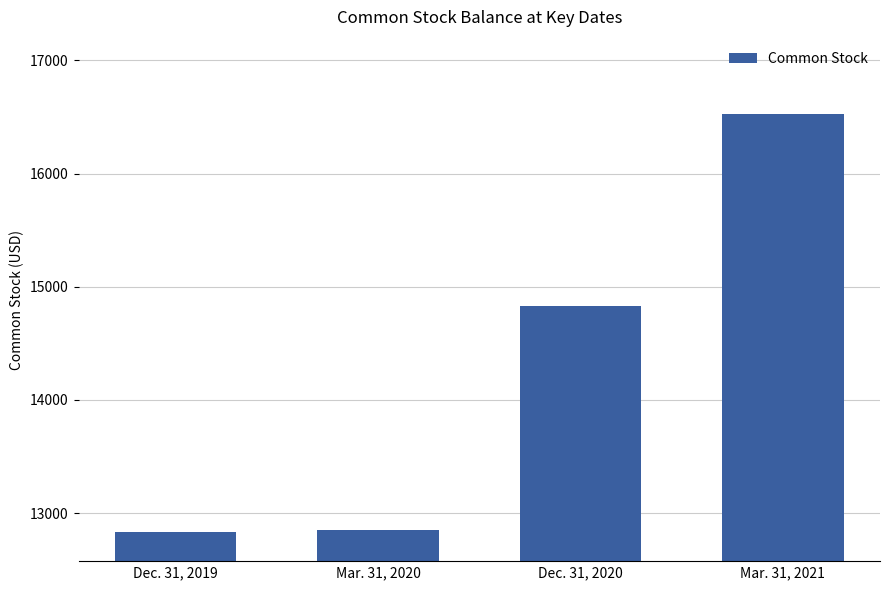

Rank the categories by value from highest to lowest.

Mar. 31, 2021, Dec. 31, 2020, Mar. 31, 2020, Dec. 31, 2019